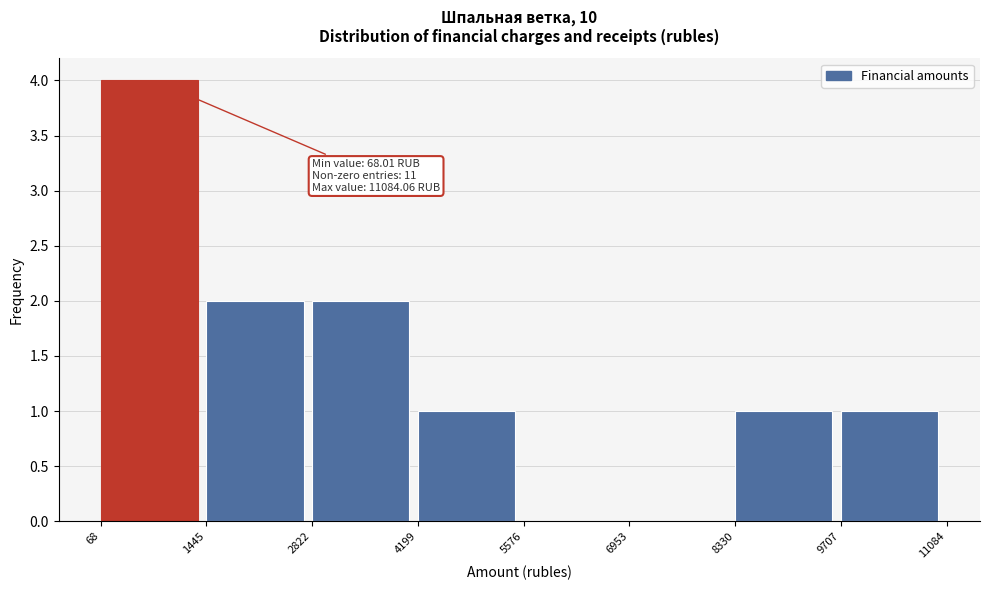

Which range on the x-axis has the tallest bar?

68 to 1445